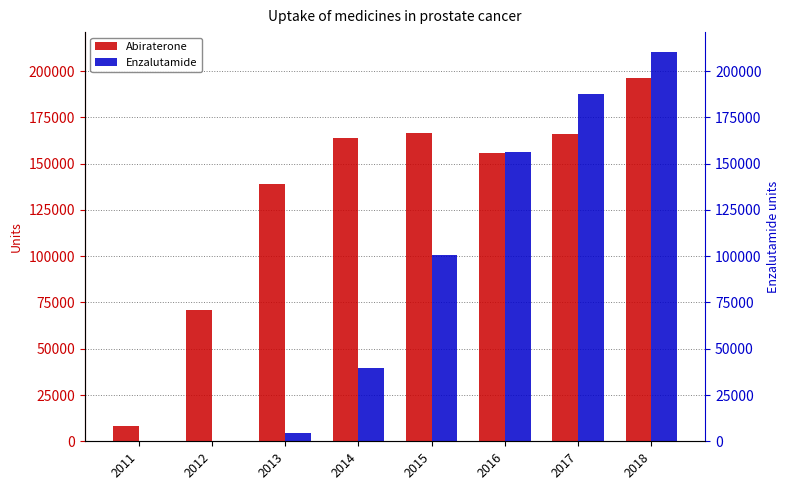

What is the difference between the second highest and minimum values in the Abiraterone series?

158422